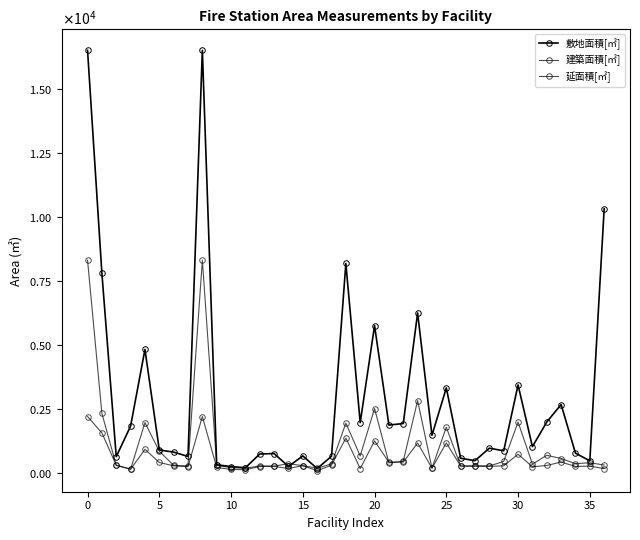

Does the chart have visible grid lines?

No